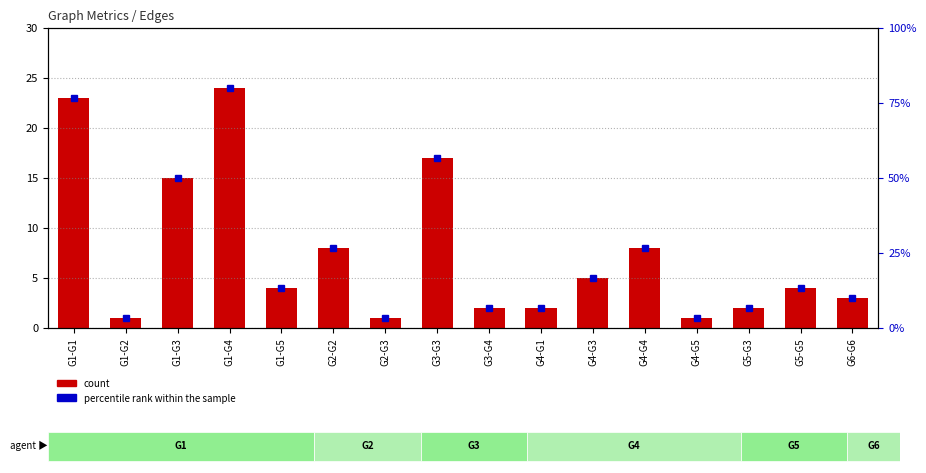

How many data points in count are above 4?

7